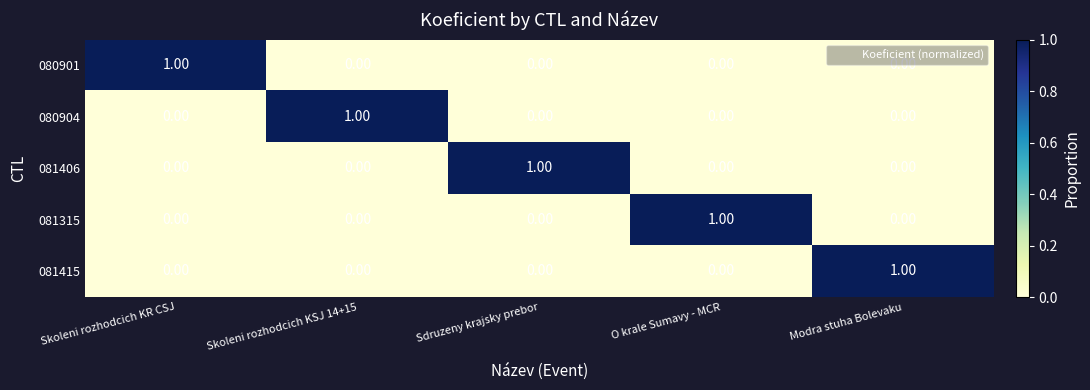

At which label does 081415 reach its peak?

Modra stuha Bolevaku